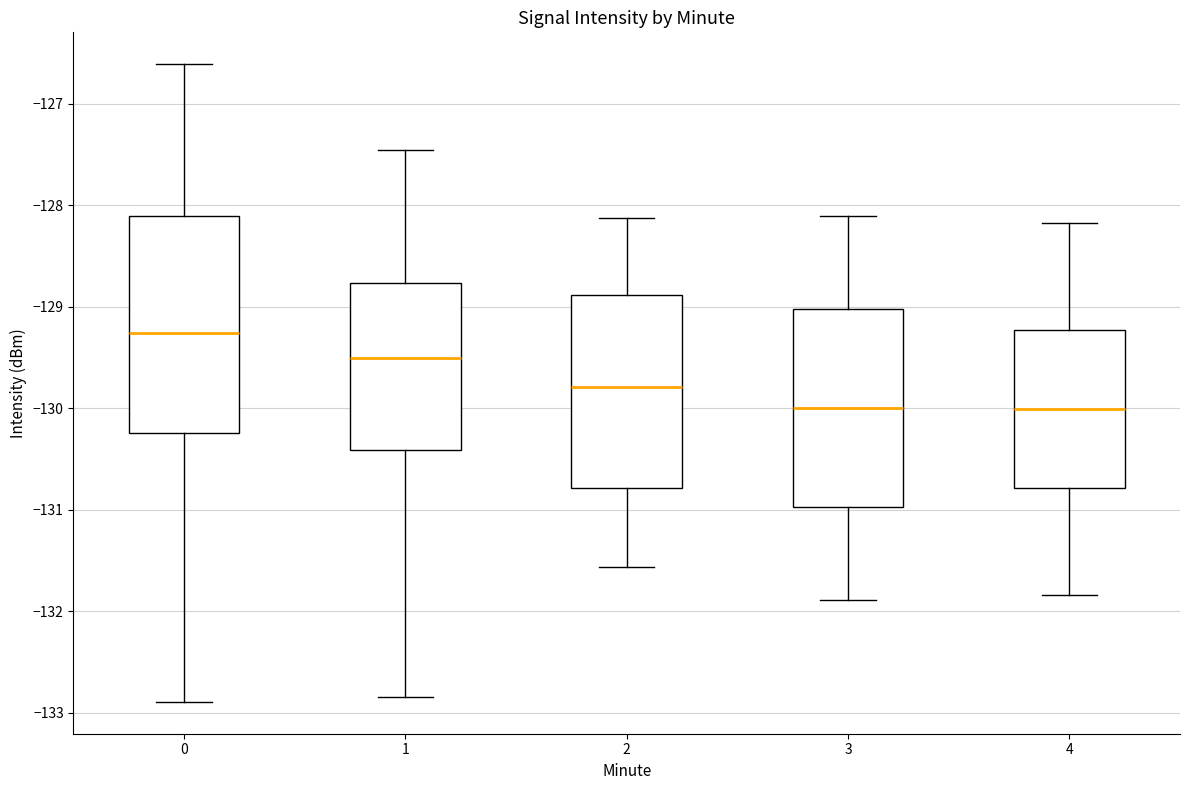

Reading left to right, transcribe this box plot: for each box, give where its median line is, the range the box spans, and where its two whiskers end, as read against the y-axis. The values are not printed on the chart, so give them approximately, as read against the axis.

0: median -129.3, box -130.2 to -128.1, whiskers -132.9 to -126.6
1: median -129.5, box -130.4 to -128.8, whiskers -132.9 to -127.5
2: median -129.8, box -130.8 to -128.9, whiskers -131.6 to -128.1
3: median -130.0, box -131.0 to -129.0, whiskers -131.9 to -128.1
4: median -130.0, box -130.8 to -129.2, whiskers -131.8 to -128.2